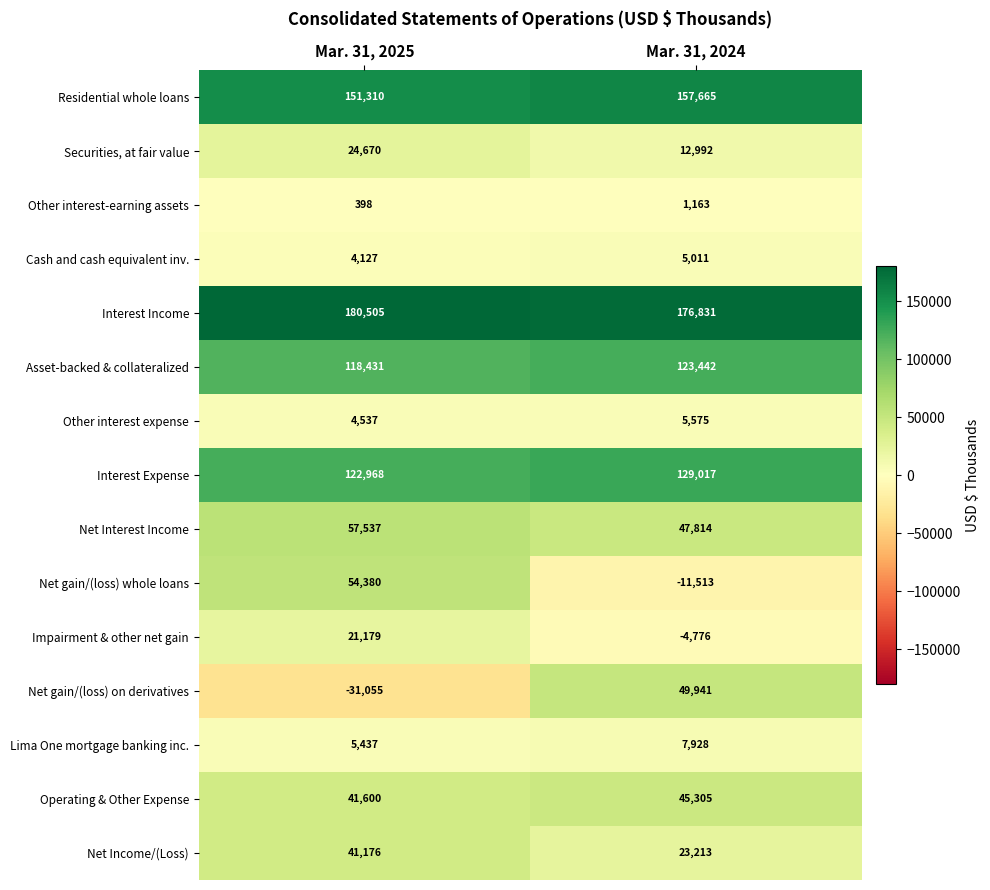

Which series changed the most between Mar. 31, 2025 and Mar. 31, 2024?

Net gain/(loss) on derivatives